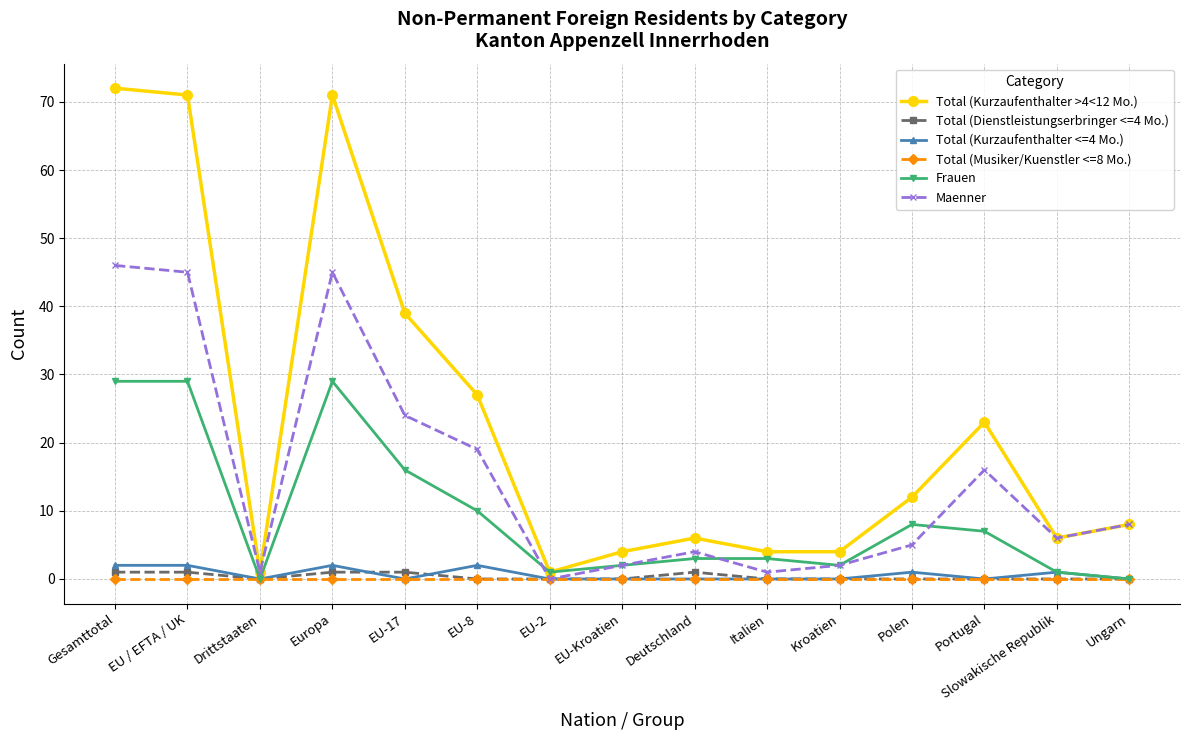

What is the difference between the maximum and minimum values in the Total (Kurzaufenthalter <=4 Mo.) series?

2